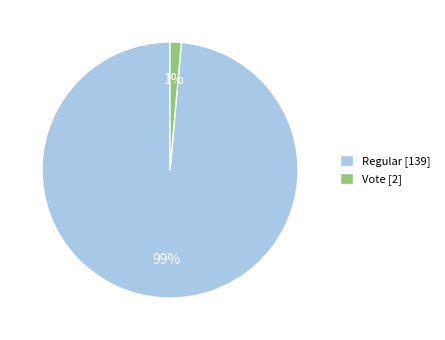

To the nearest percent, what portion does Regular represent?

99%